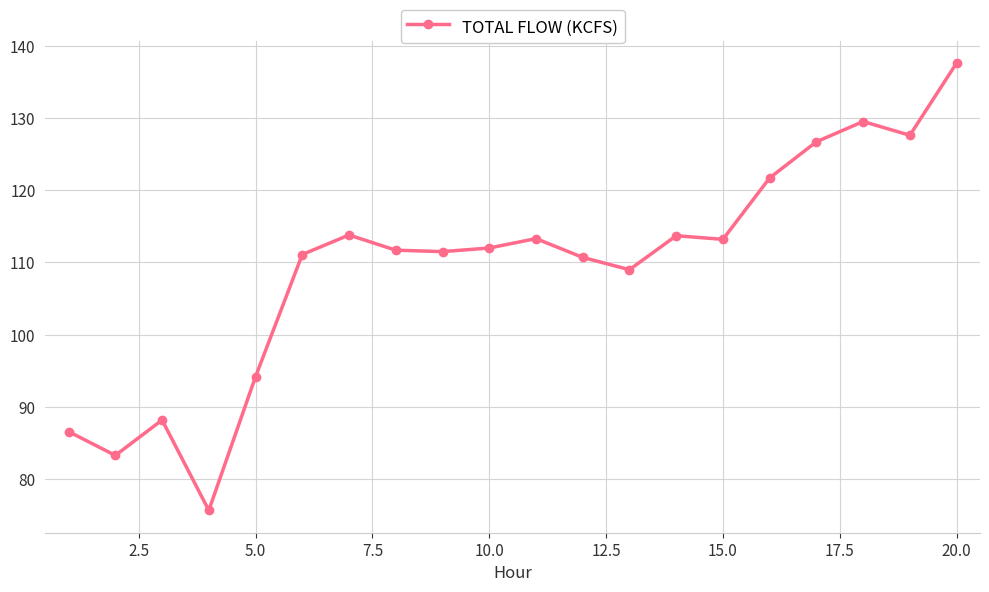

What is the difference between the second highest and minimum values?

53.8